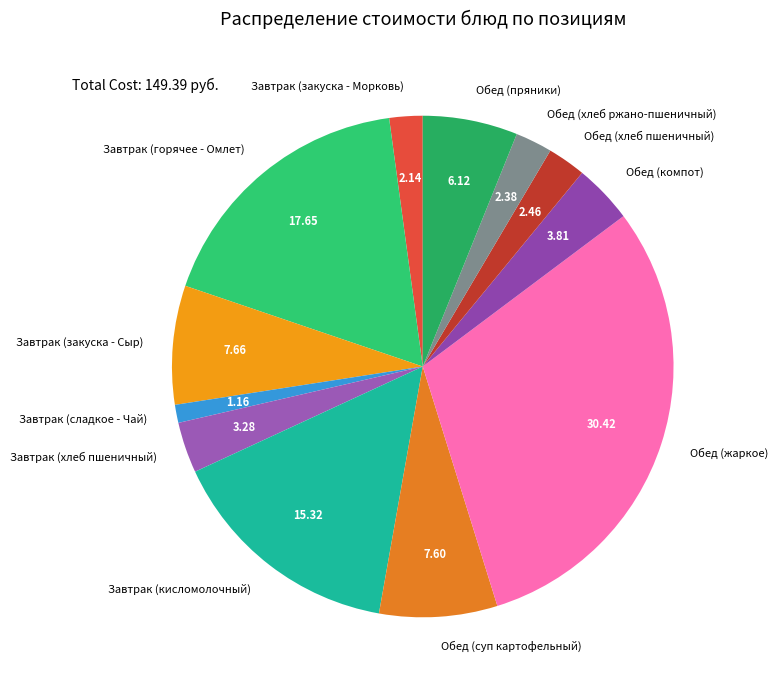

Is the sum of Обед (хлеб ржано-пшеничный) and Завтрак (хлеб пшеничный) greater than half?

No